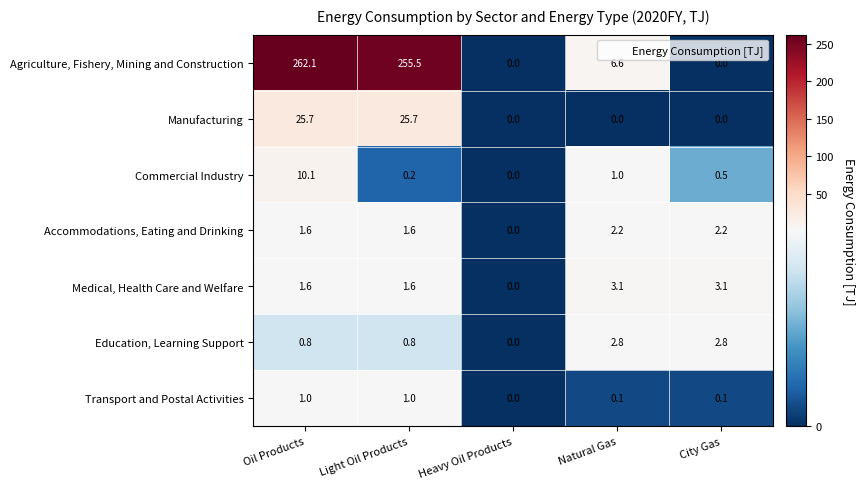

List the labels in order of Commercial Industry value, largest first.

Oil Products, Natural Gas, City Gas, Light Oil Products, Heavy Oil Products